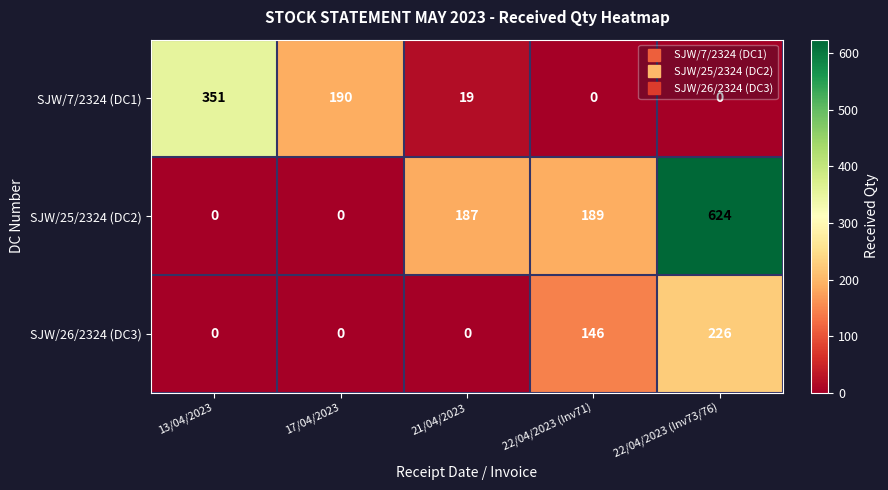

Rank the series by their average value, from highest to lowest.

SJW/25/2324 (DC2), SJW/7/2324 (DC1), SJW/26/2324 (DC3)